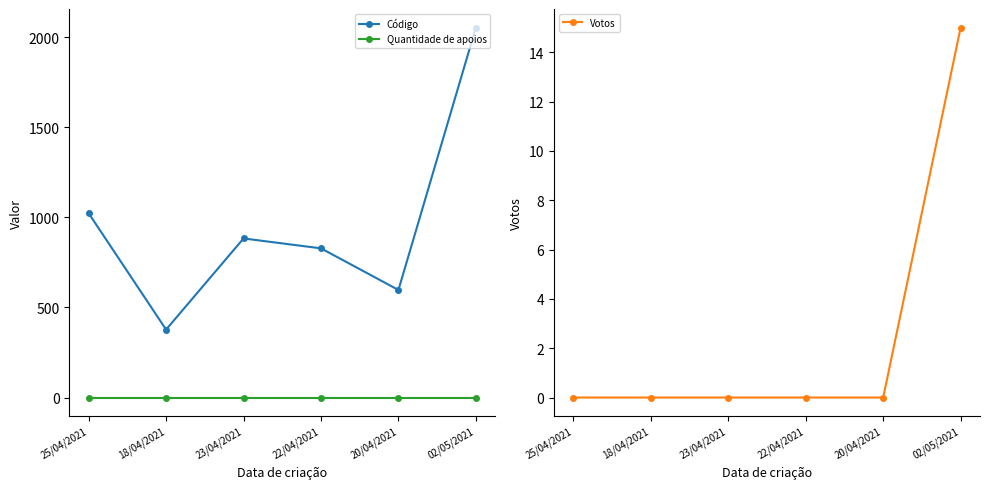

Between 25/04/2021 and 20/04/2021, which series saw the biggest shift?

Código